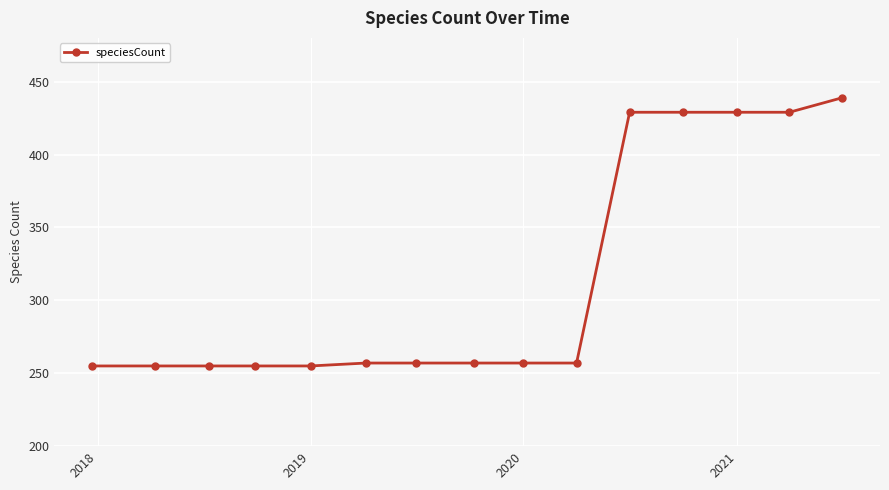

Reading left to right, list all the values displayed in this chart.

255	255	255	255	255	257	257	257	257	257	429	429	429	429	439